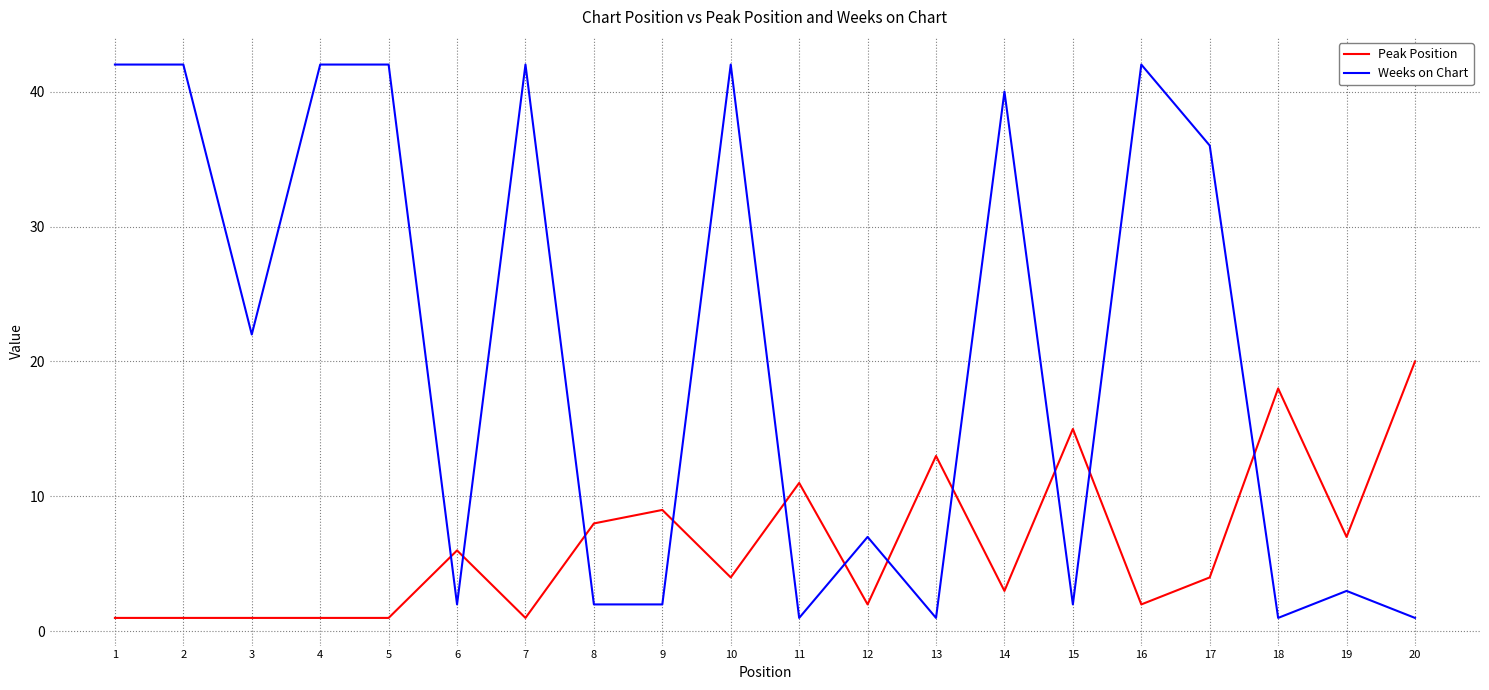

Which series has the widest spread of values?

Weeks on Chart